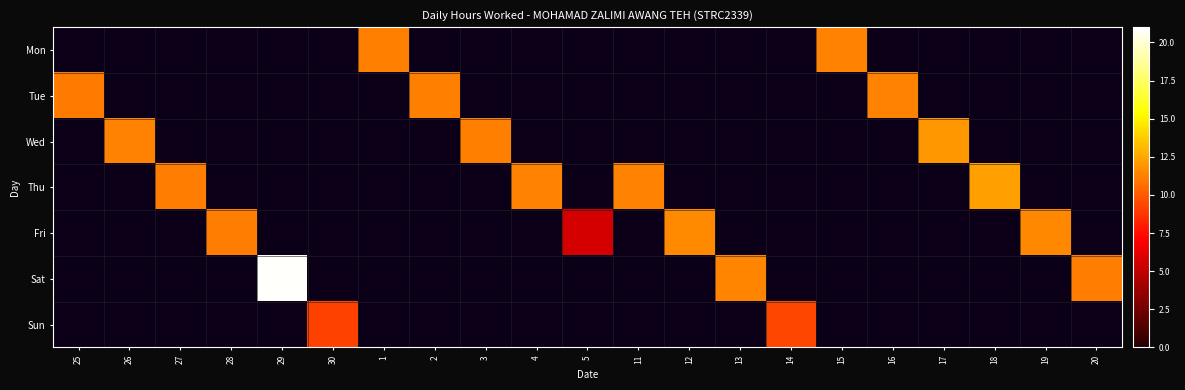

Which label corresponds to the smallest value in the chart?

25